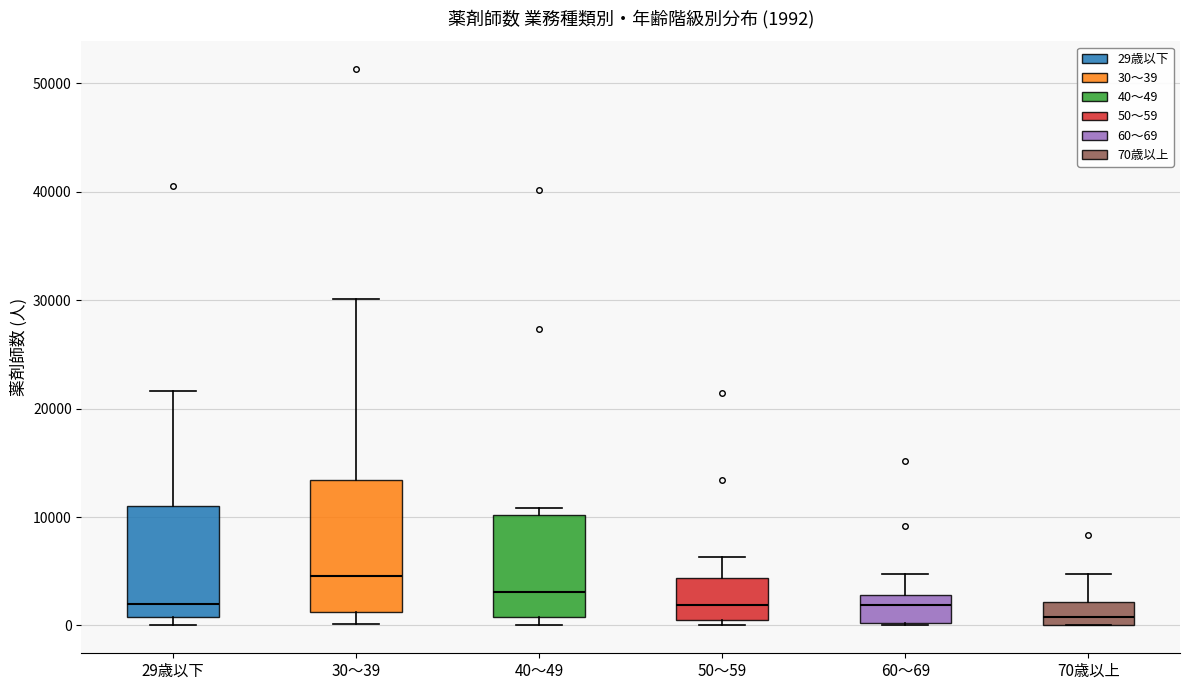

Comparing the boxes themselves (not the whiskers), which one is the tallest?

30～39